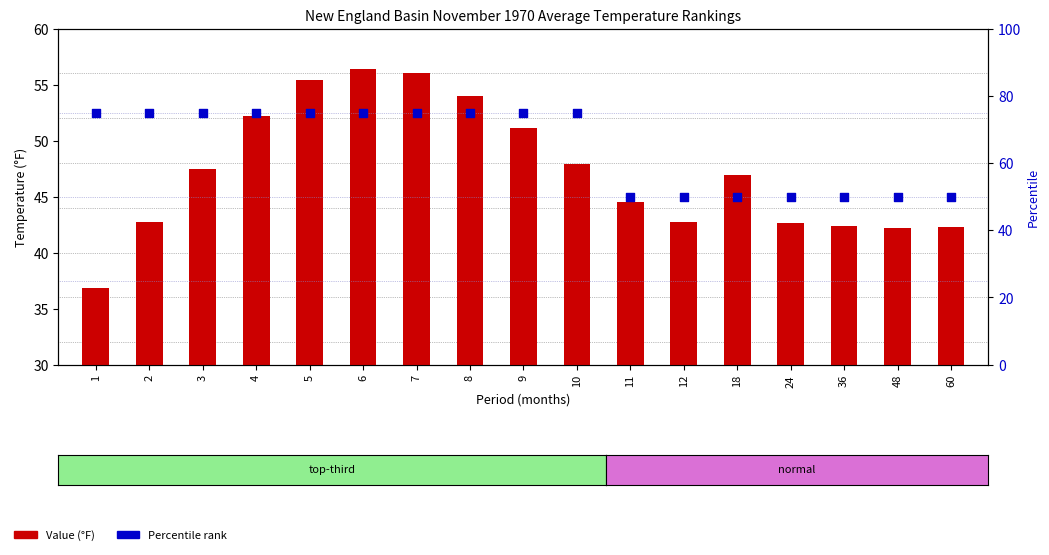

What are all the series names shown in the legend?

Value, Percentile